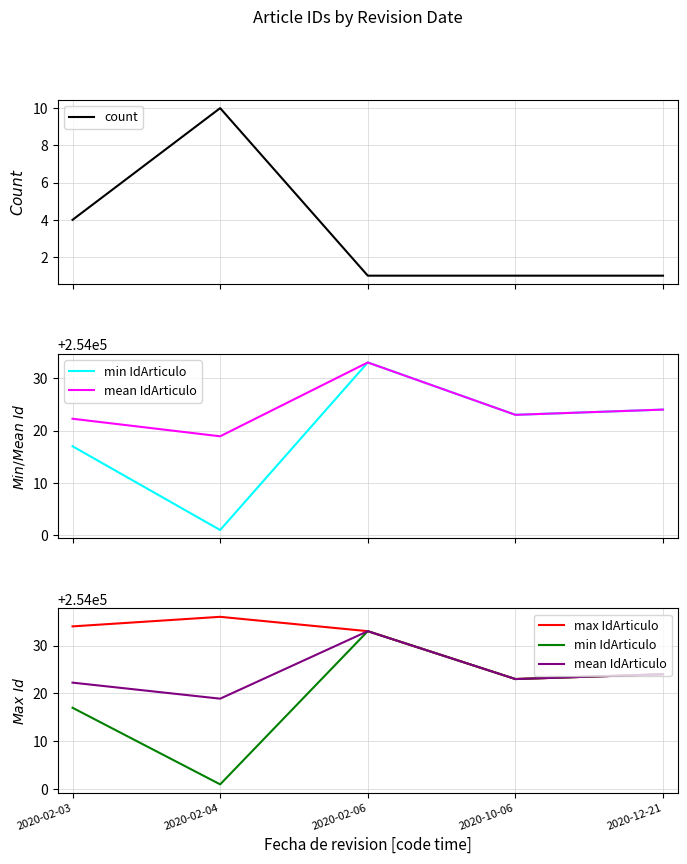

True or false: min IdArticulo has a value of 356325.2 at 2020-10-06.

False